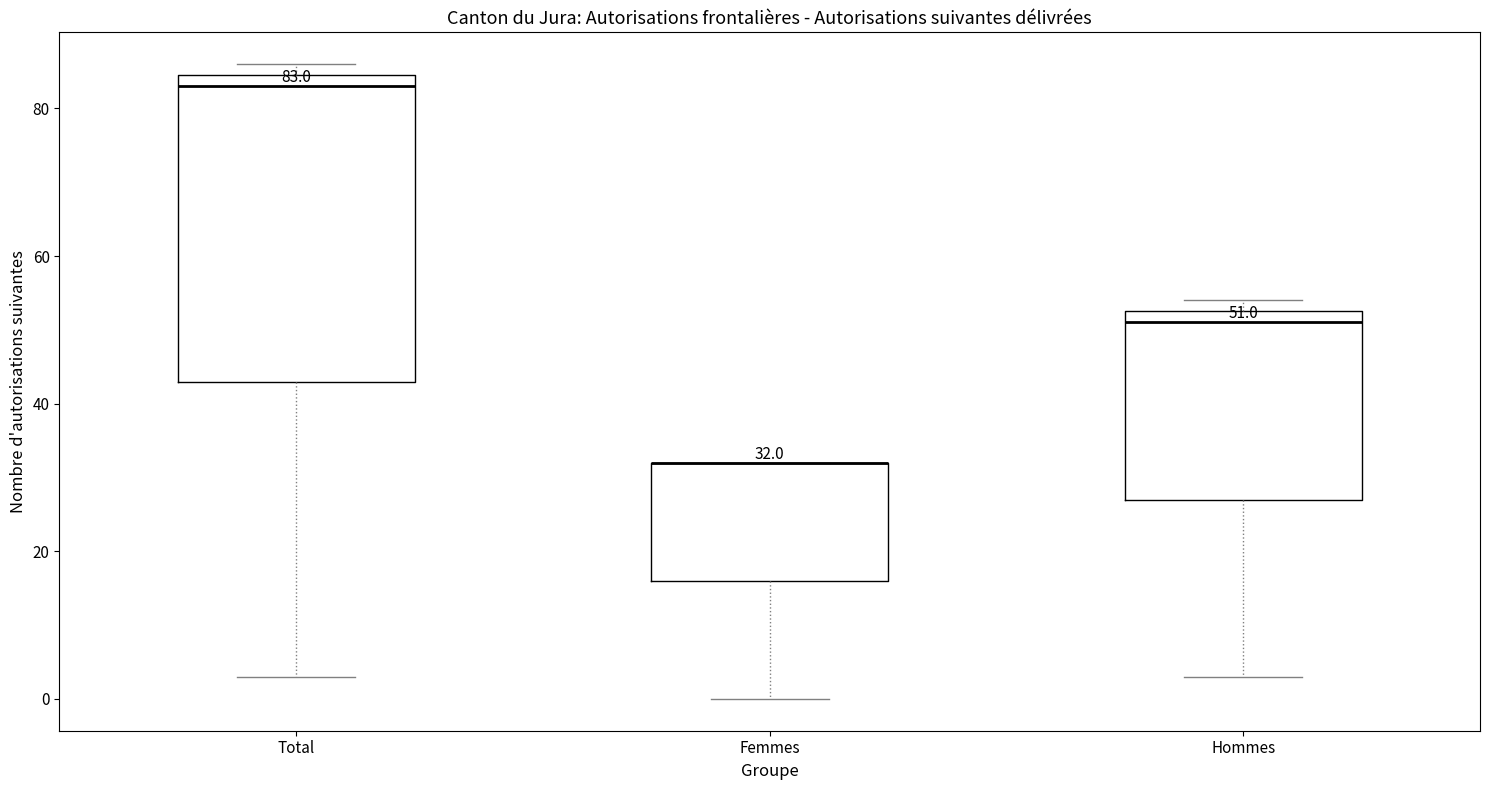

Comparing the boxes themselves (not the whiskers), which one is the tallest?

Total